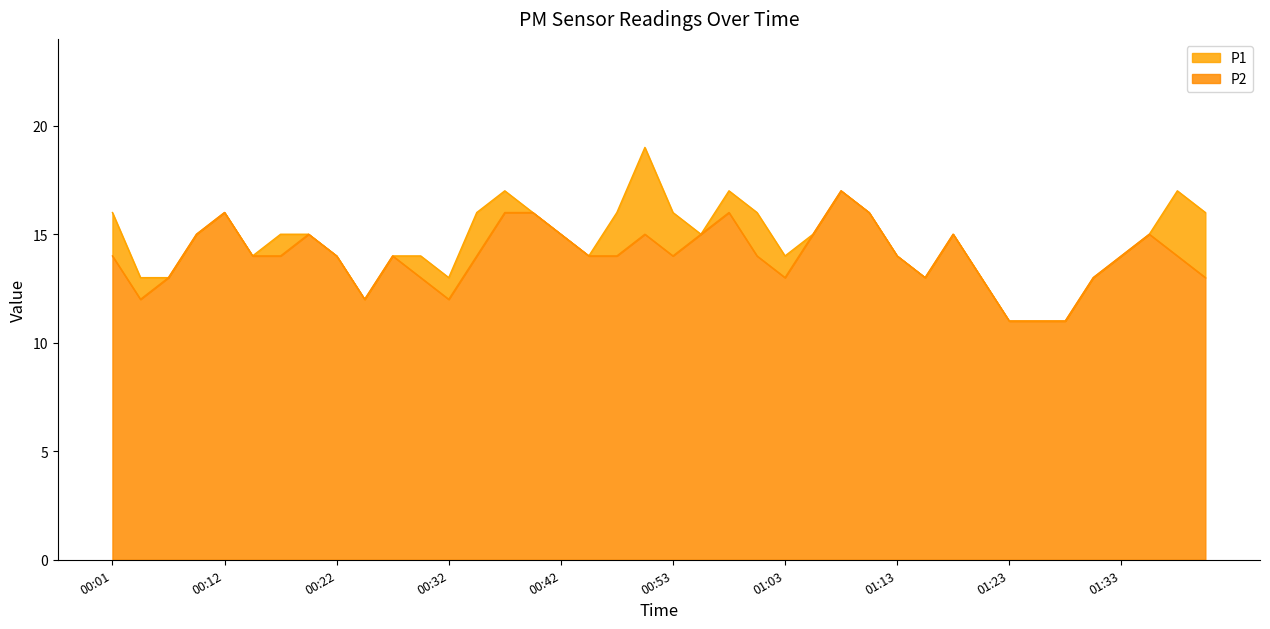

Which series has the largest range (max minus min)?

P1